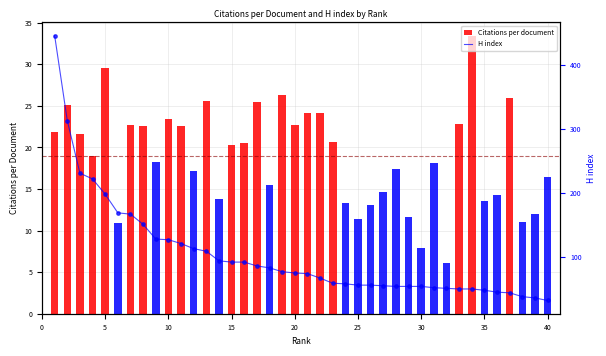

Which series contains the lowest Y value?

Citations per document